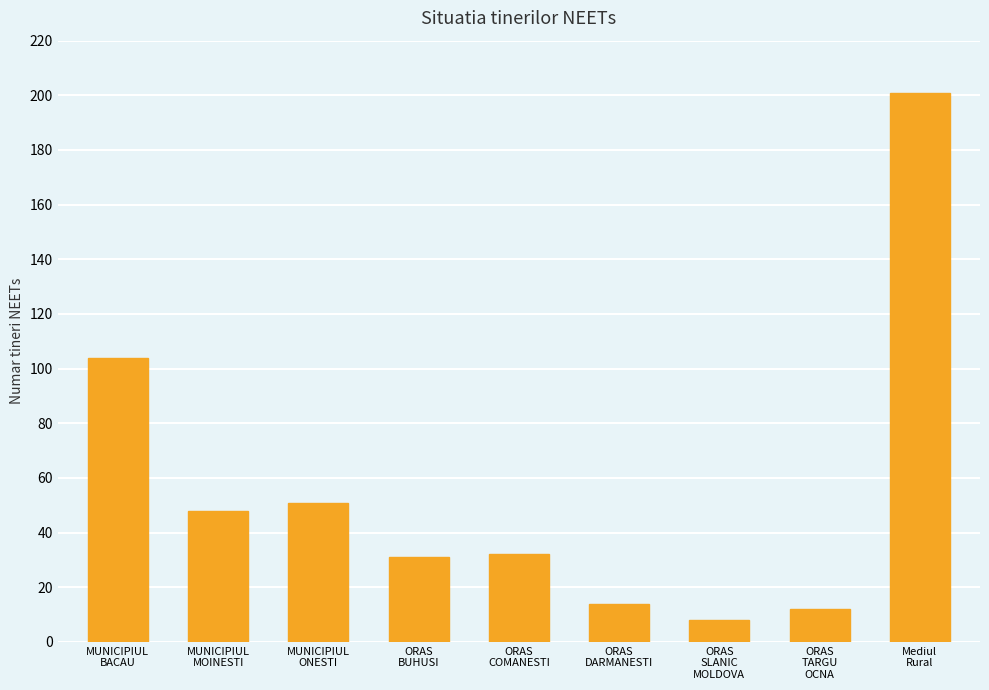

Which label corresponds to the smallest value in the chart?

ORAS
SLANIC
MOLDOVA